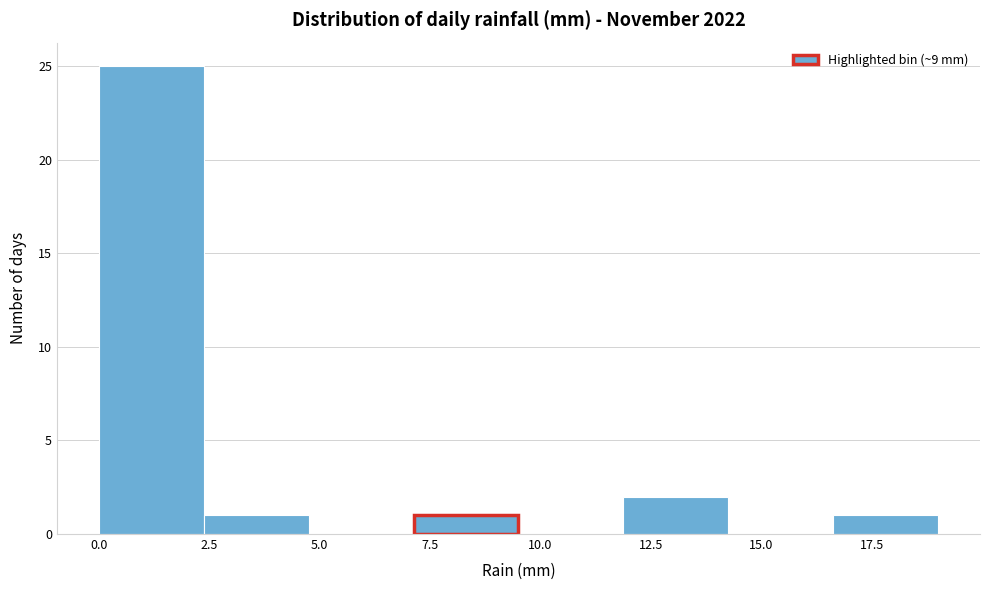

Reading left to right, transcribe this chart: for each bar, give the range it covers on the x-axis and its height. Neither the bar edges nor the heights are printed on the chart, so give them approximately, as read against the axes.

0.0 to 2.5: 25
2.5 to 5.0: 1
5.0 to 7.0: 0
7.0 to 9.5: 1
9.5 to 12.0: 0
12.0 to 14.5: 2
14.5 to 16.5: 0
16.5 to 19.0: 1